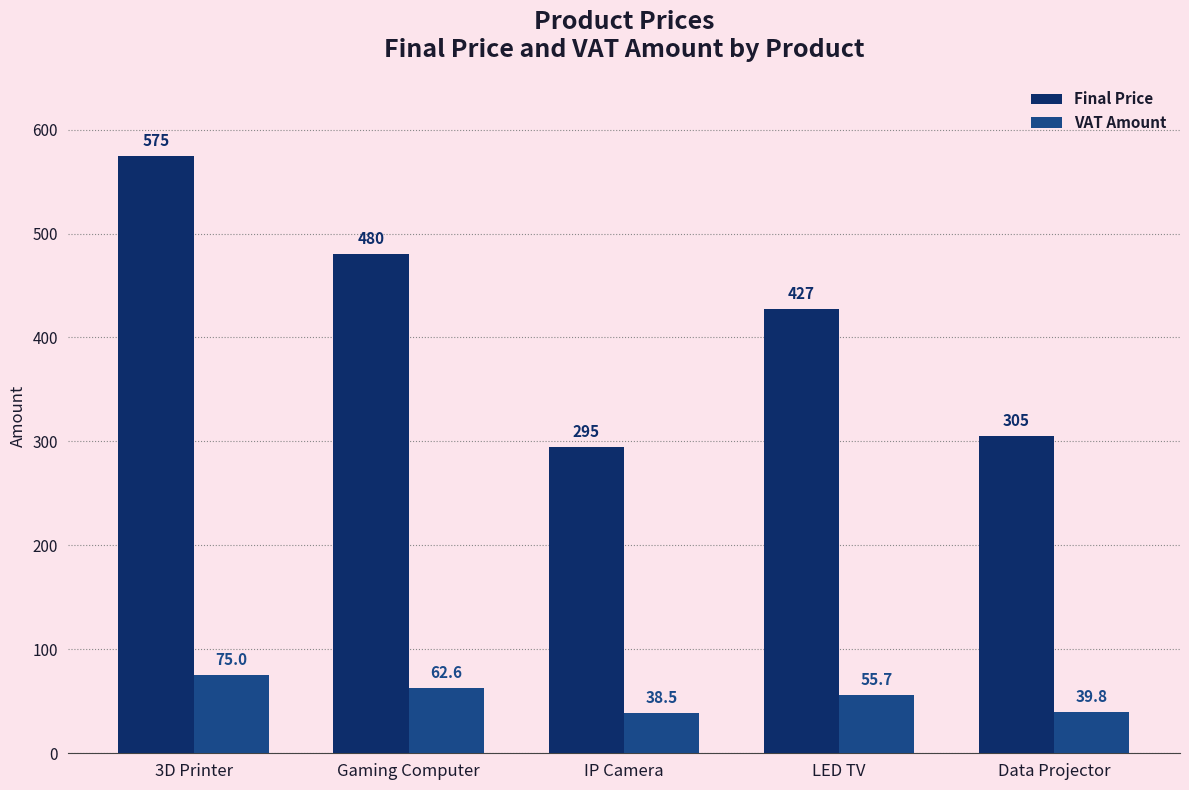

At which category is the sum across all series the highest?

3D Printer